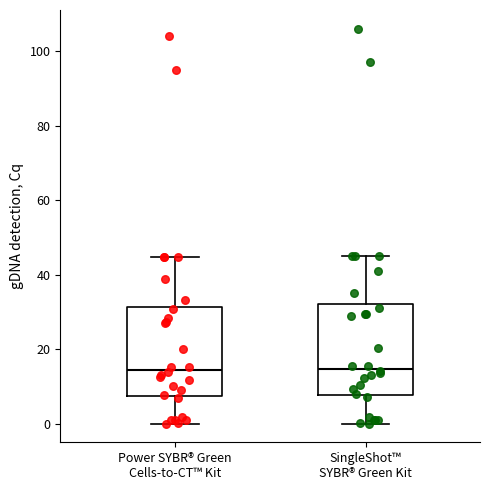

Reading left to right, transcribe this box plot: for each box, give where its median line is, the range the box spans, and where its two whiskers end, as read against the y-axis. The values are not printed on the chart, so give them approximately, as read against the axis.

Power SYBR® Green Cells-to-CT™ Kit: median 14, box 8 to 32, whiskers 0 to 44
SingleShot™ SYBR® Green Kit: median 14, box 8 to 32, whiskers 0 to 46